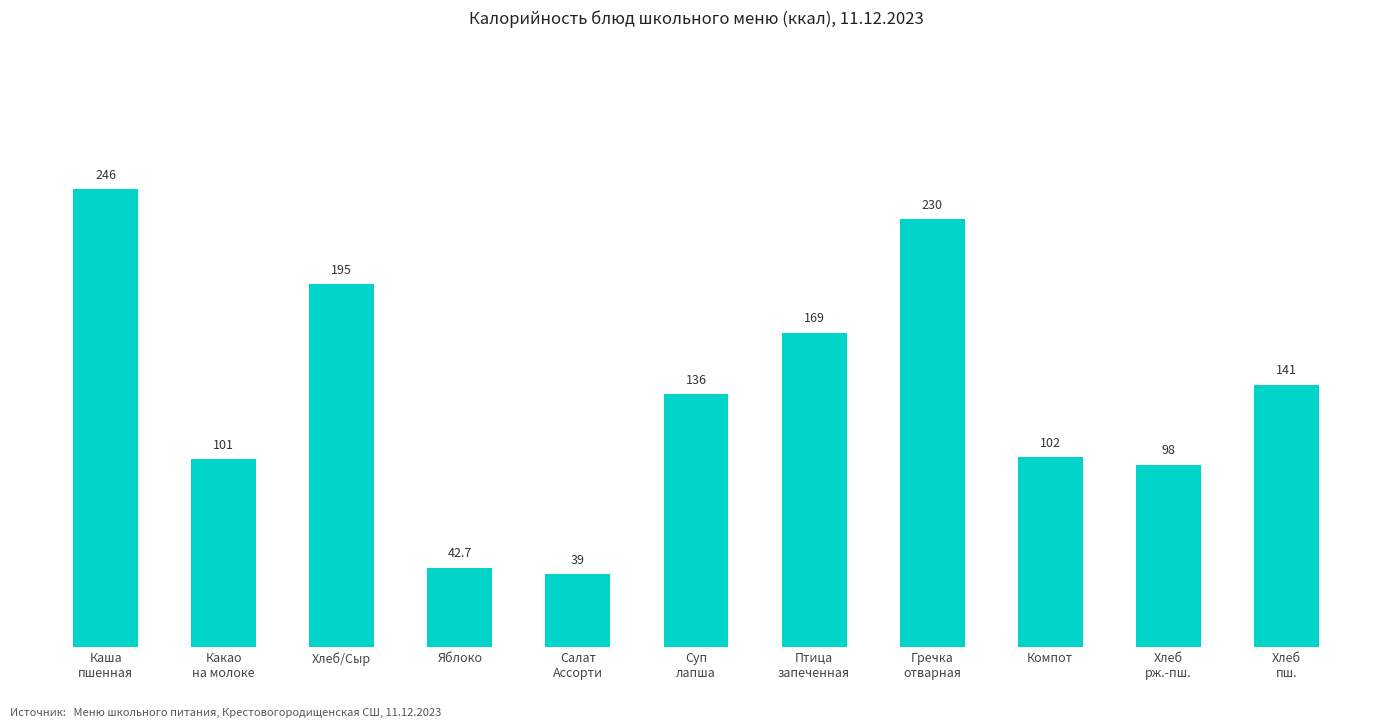

What is the sum of all values?

1499.7